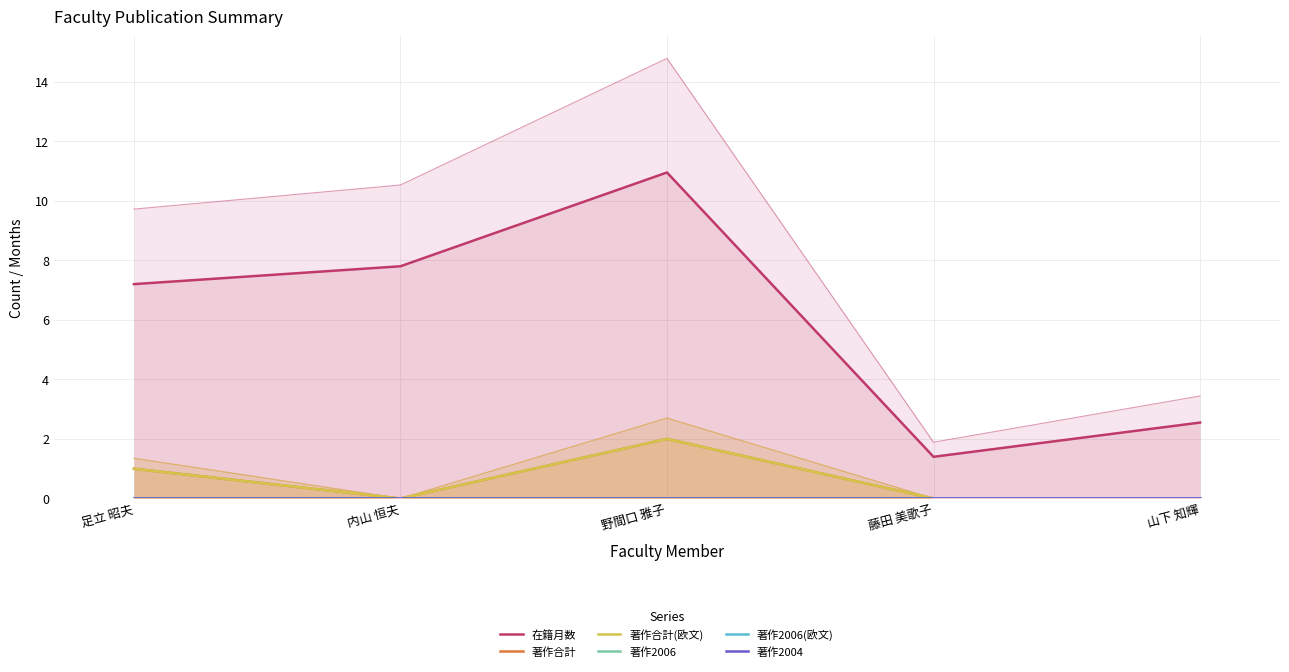

How many lines are shown in the chart?

6